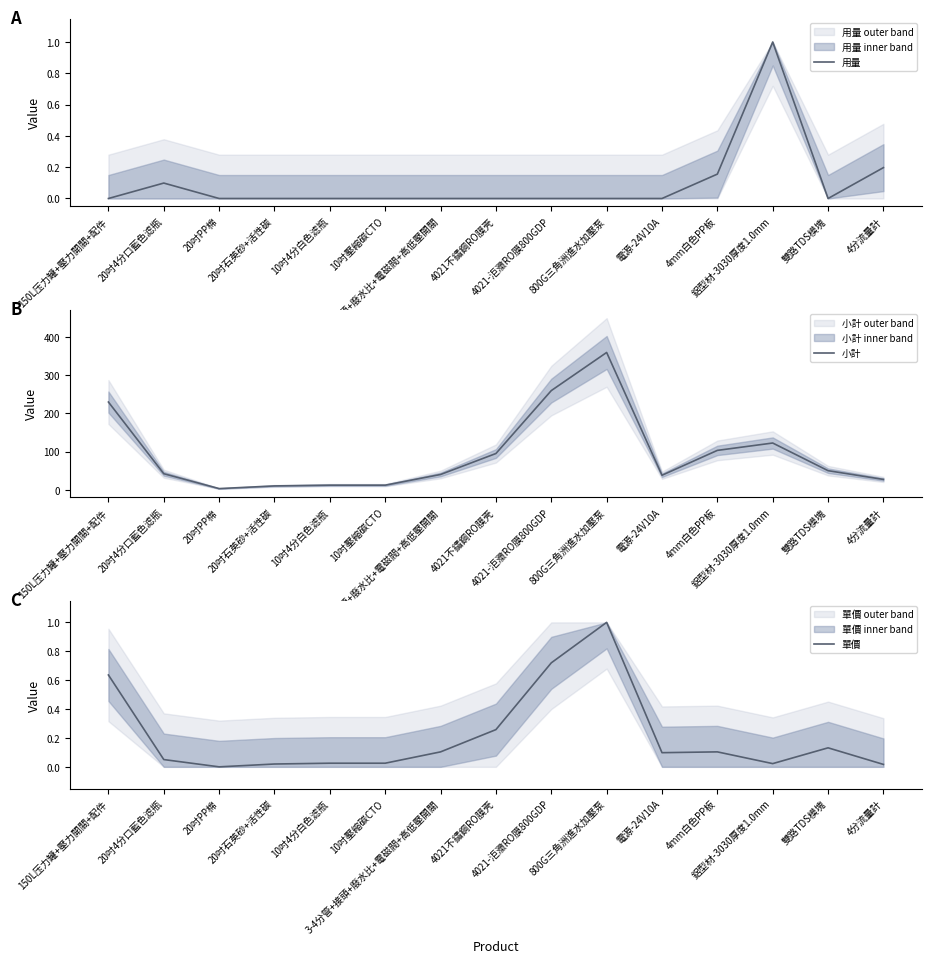

At which category does 單價 reach its first local peak?

800G三角洲進水加壓泵